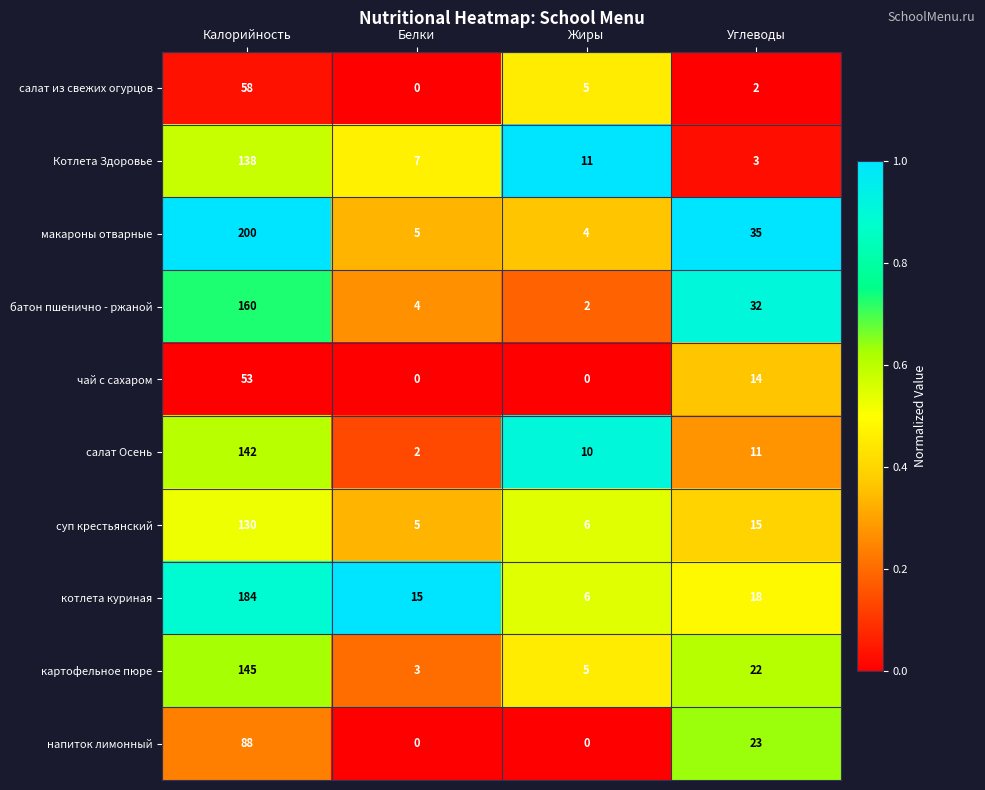

Is the value of Котлета Здоровье at Жиры greater than the value of котлета куриная at Белки?

No